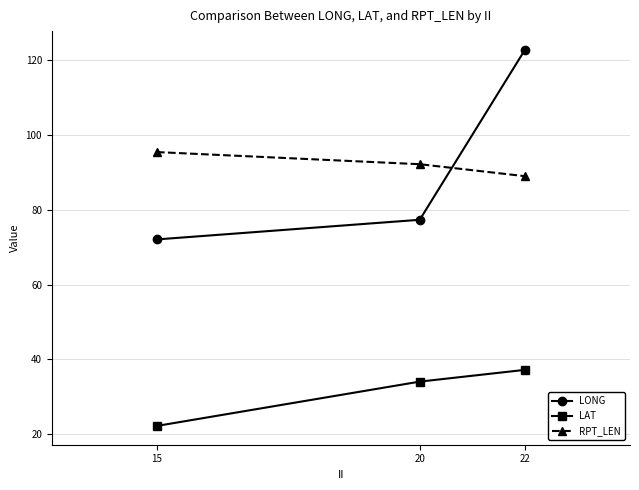

Is the value of LONG at 22 greater than the value of RPT_LEN at 22?

Yes